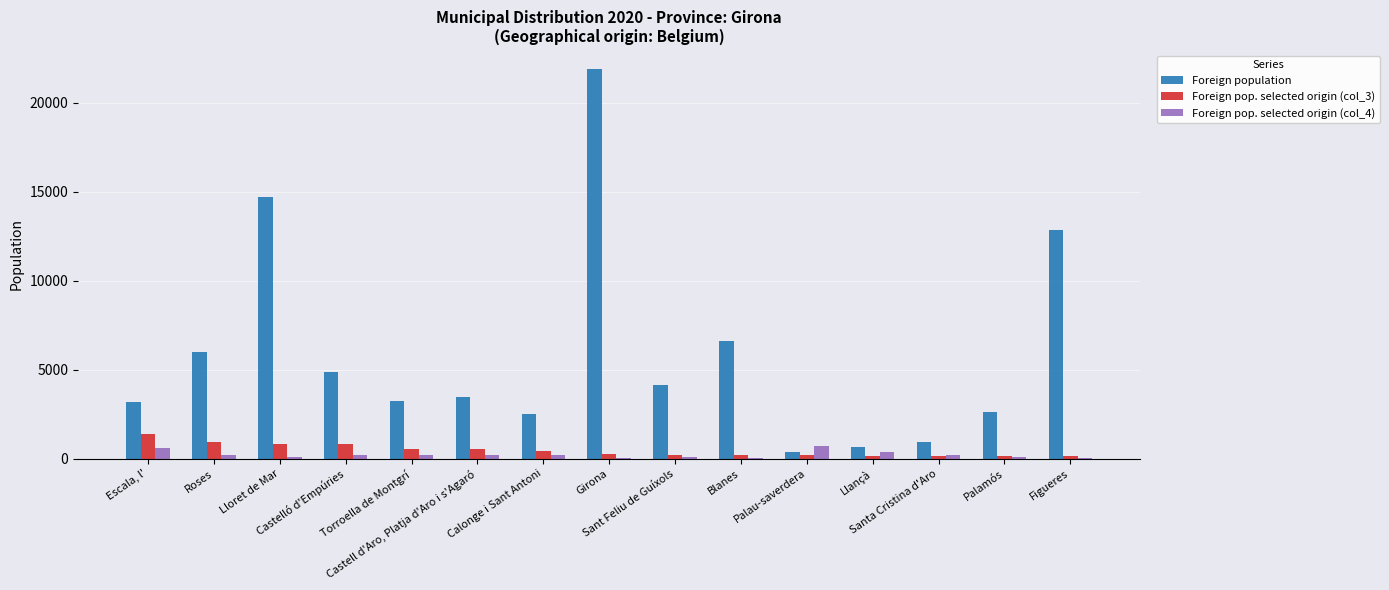

What value does the Foreign population series have at Calonge i Sant Antoni, to the nearest 10?

2500